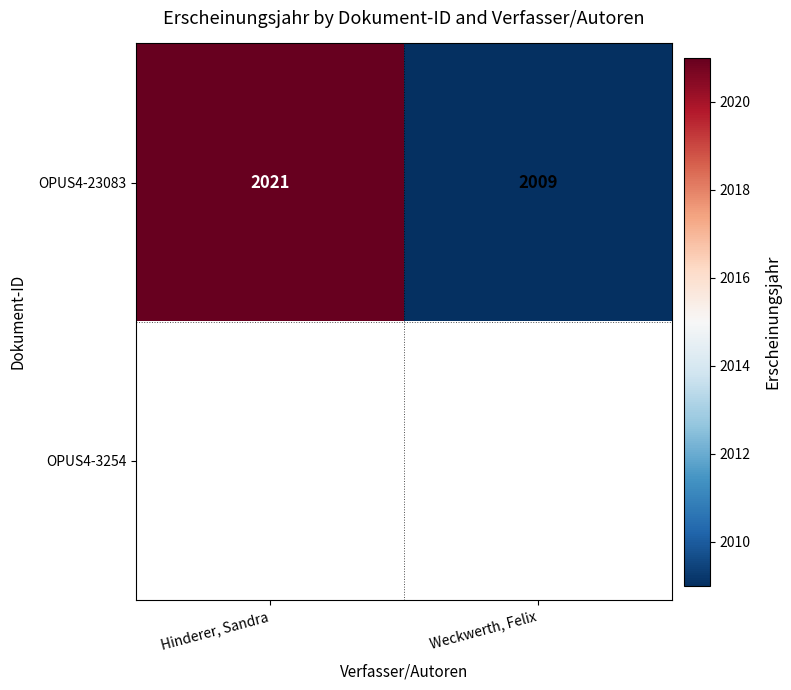

How many distinct data groups are displayed?

2